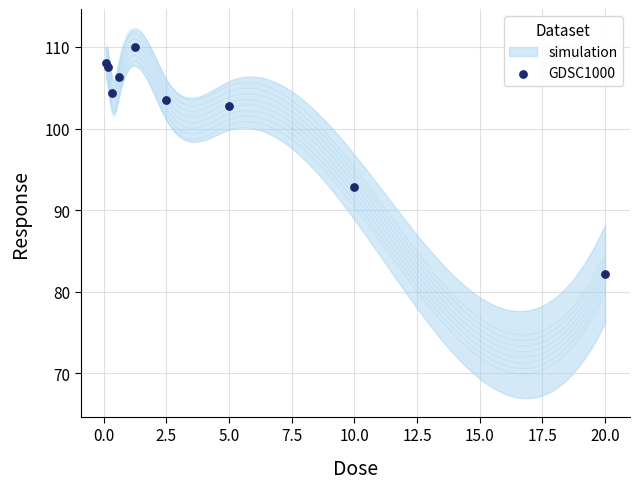

What Y value in the scatter plot is closest to 96?

92.8